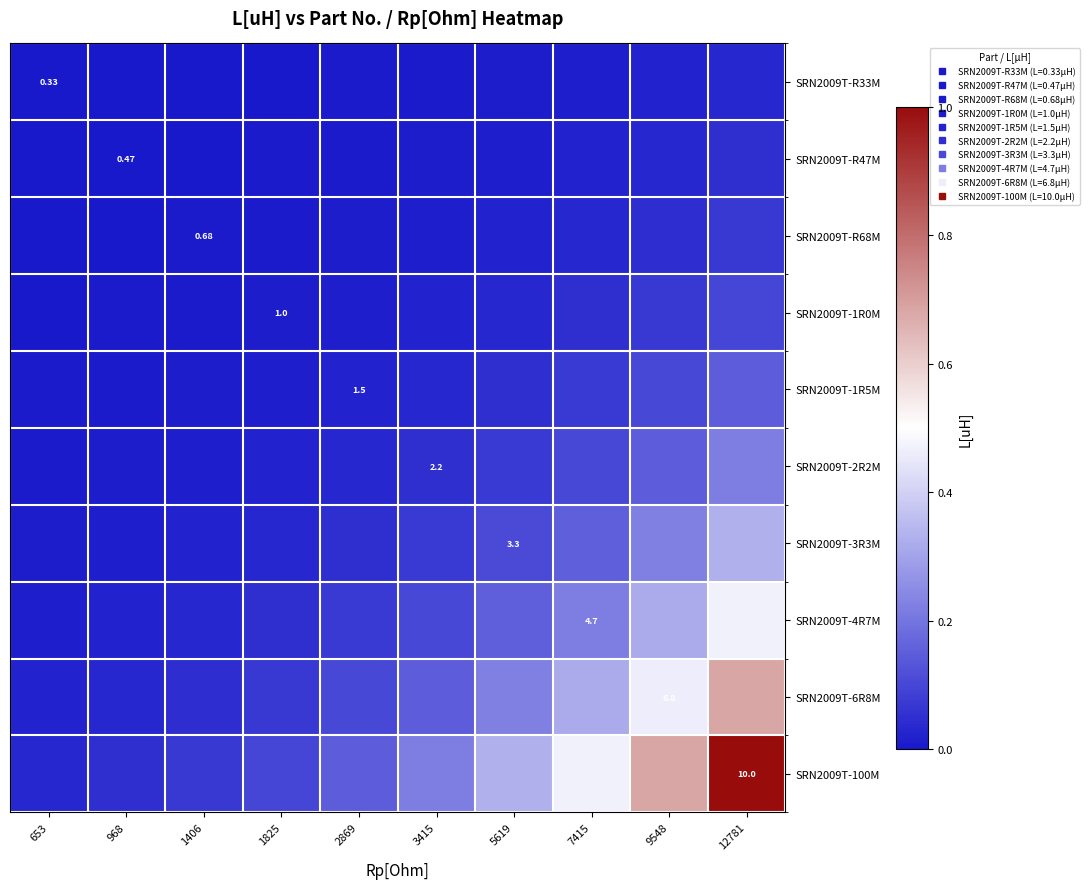

True or false: SRN2009T-4R7M has a value of 0.2 at 5619.

True